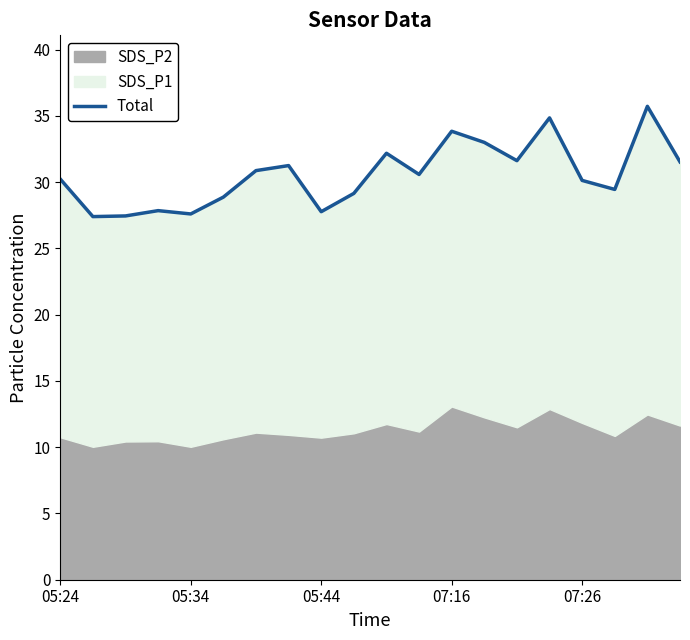

What position from the left is 18?

19